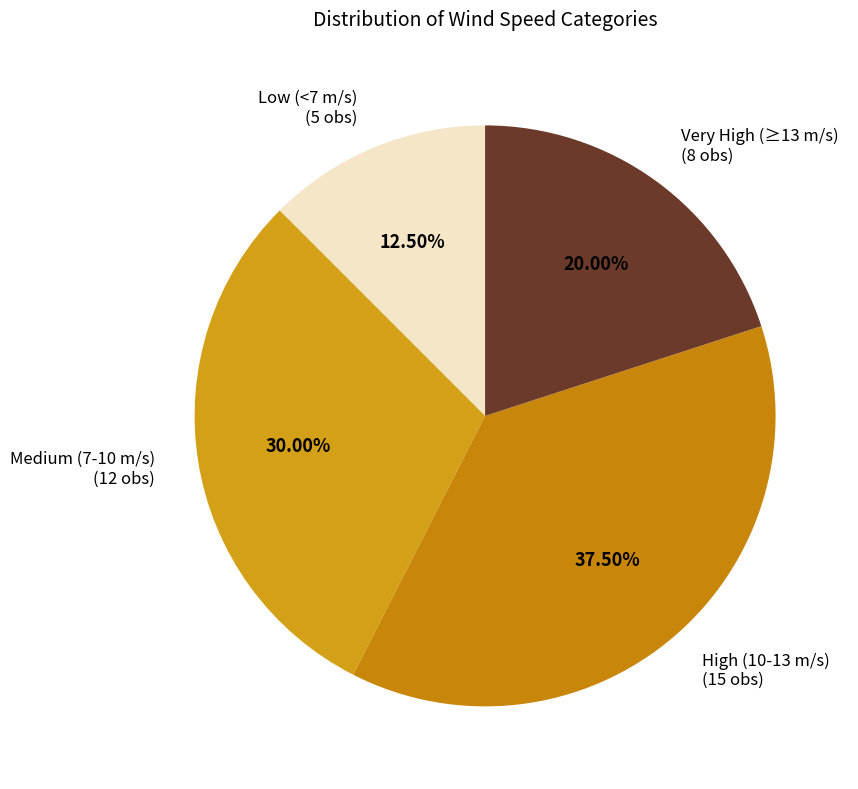

Rank the categories by value from highest to lowest.

High (10-13 m/s) (15 obs), Medium (7-10 m/s) (12 obs), Very High (≥13 m/s) (8 obs), Low (<7 m/s) (5 obs)